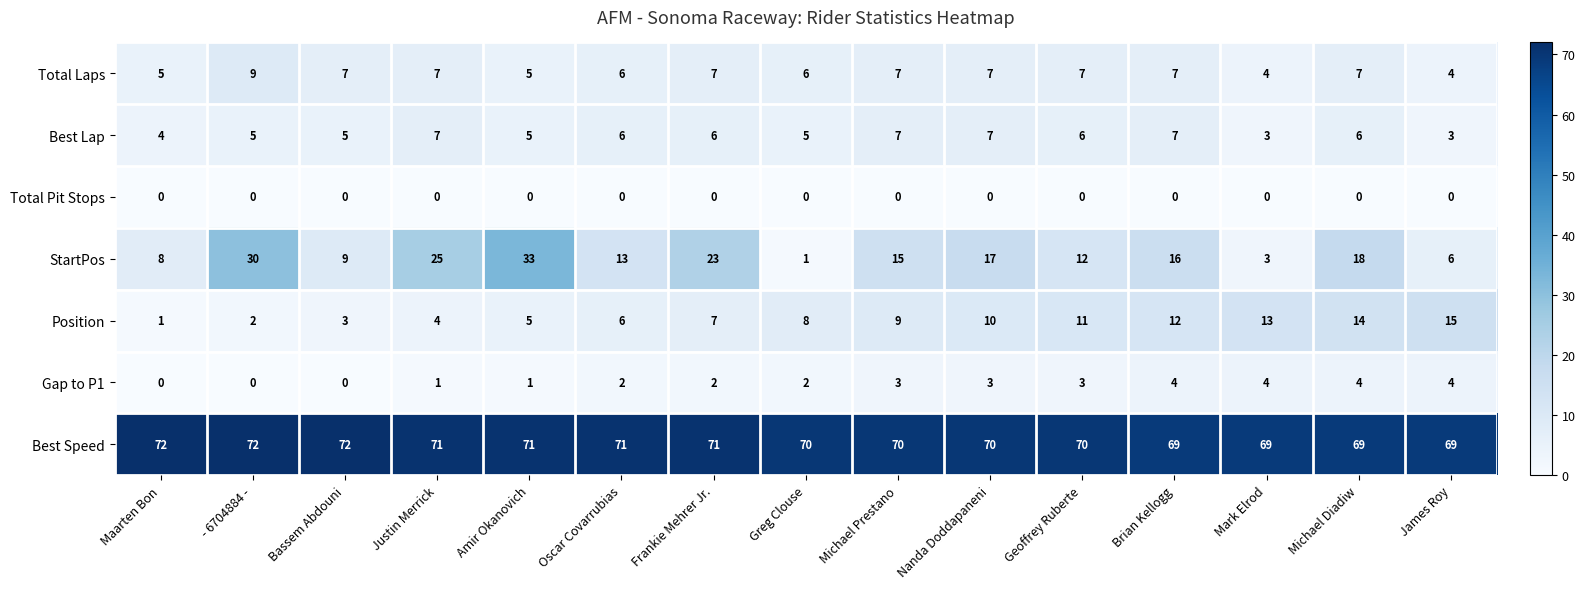

What is the sum of all Total Laps values?

95